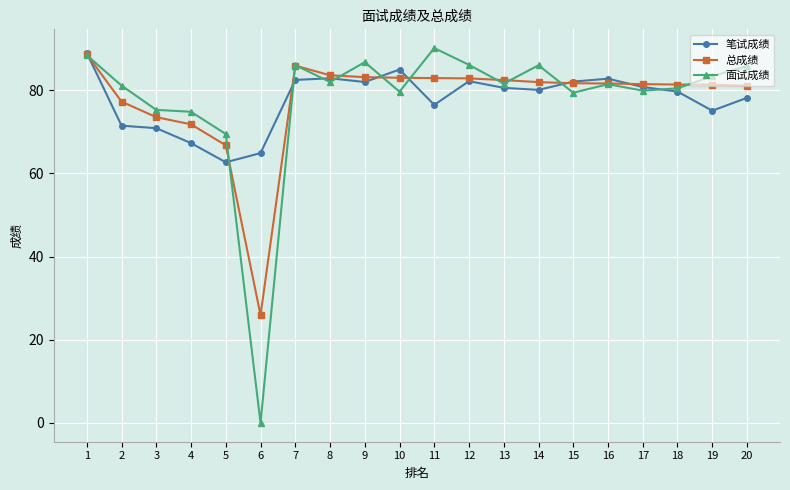

Rank the series by their average value, from highest to lowest.

总成绩, 面试成绩, 笔试成绩